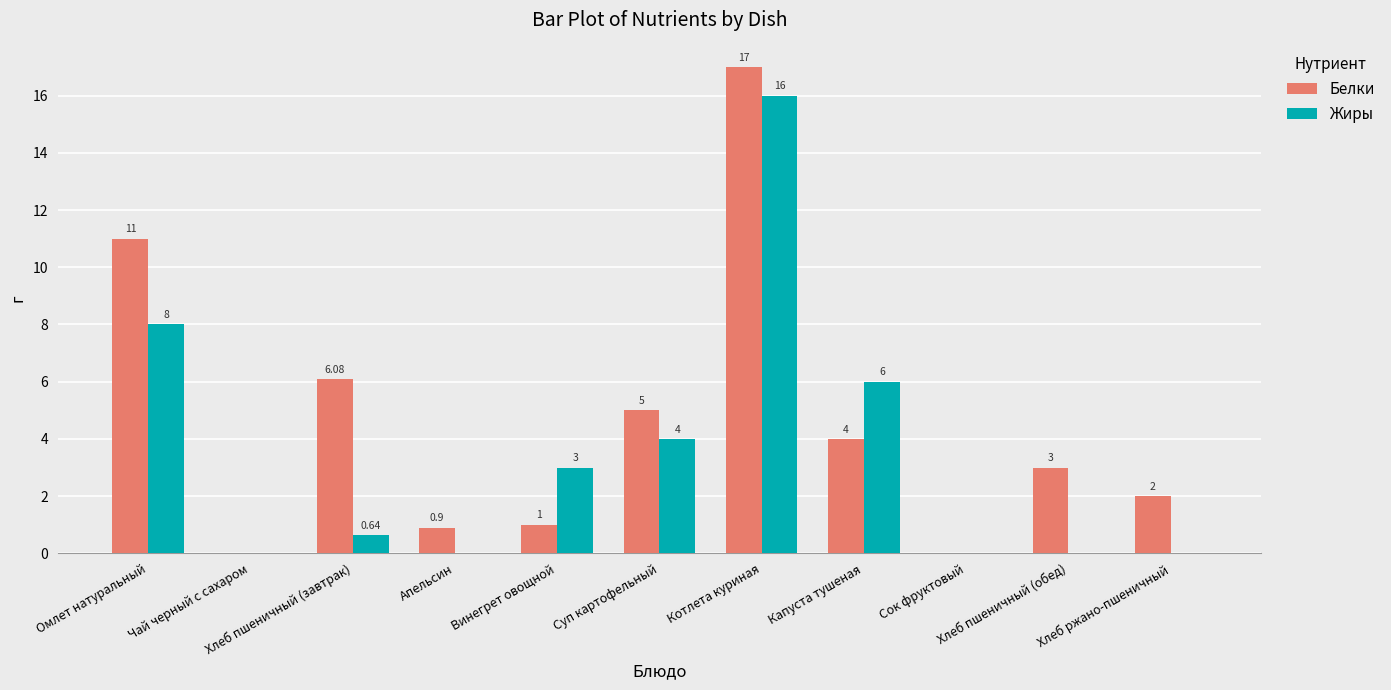

What is the maximum value for Белки?

17.0